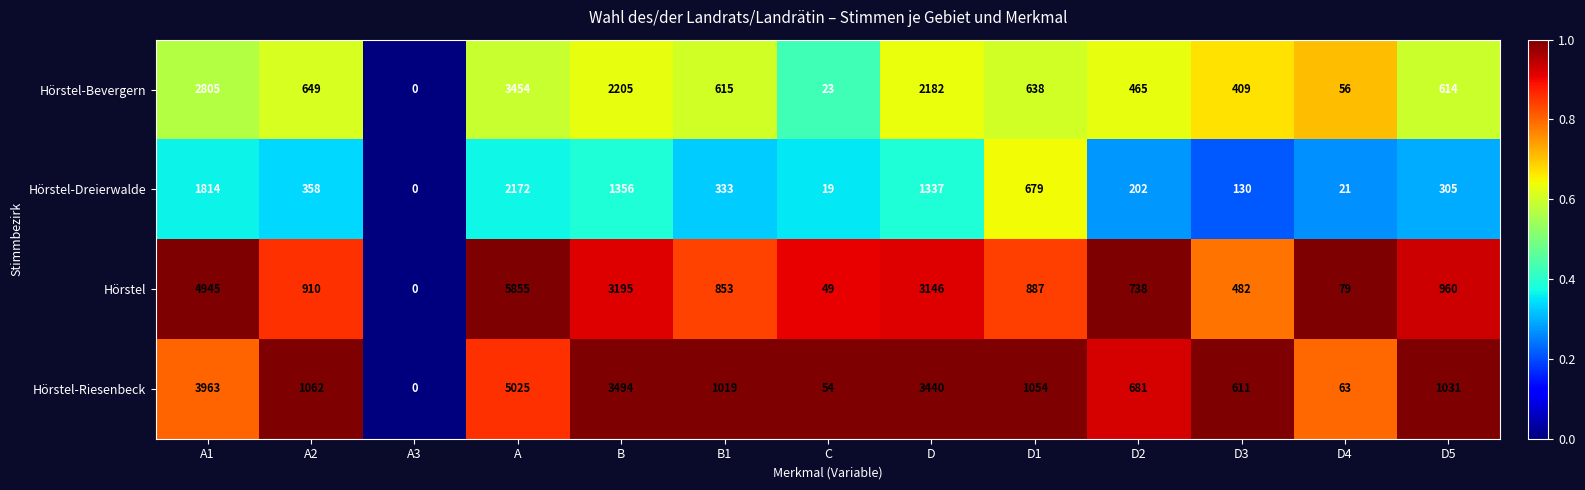

Is the value of Hörstel at B1 greater than the value of Hörstel-Riesenbeck at D2?

Yes